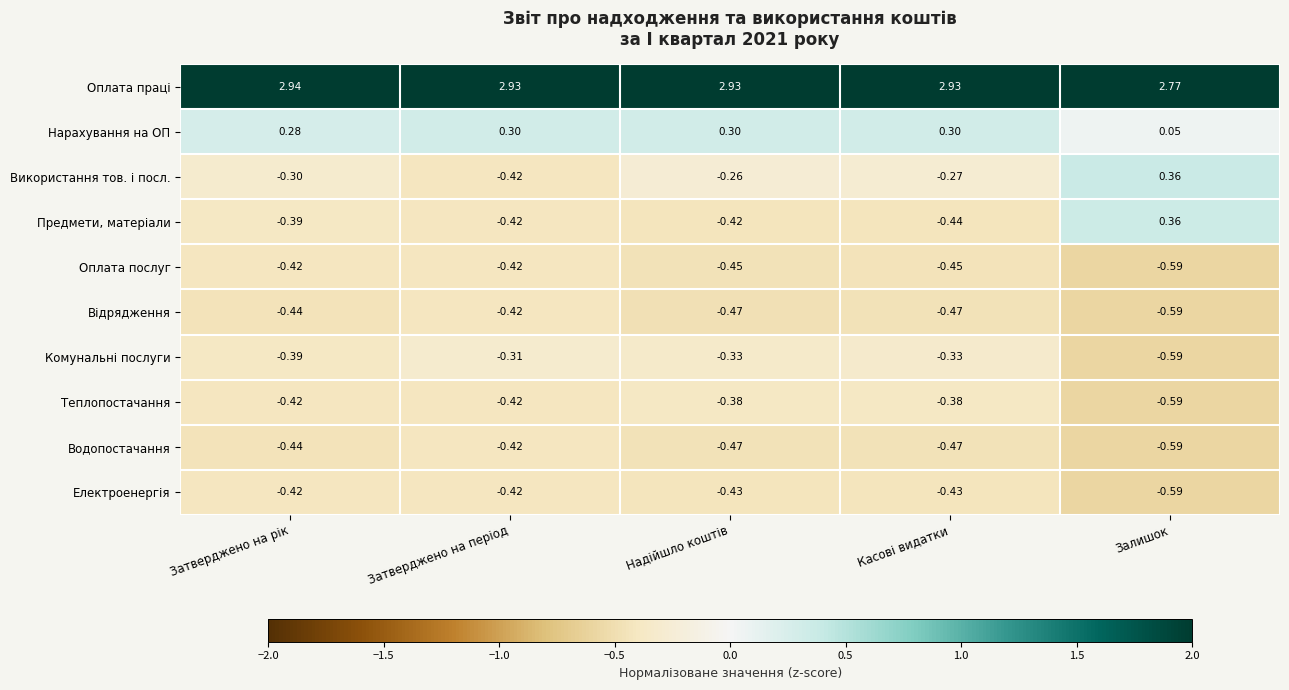

At which label is Комунальні послуги closest to 0?

Затверджено на період